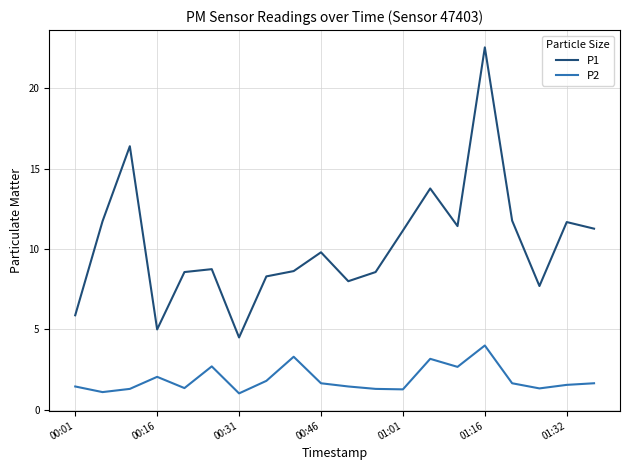

True or false: P1 and P2 intersect in this chart.

False